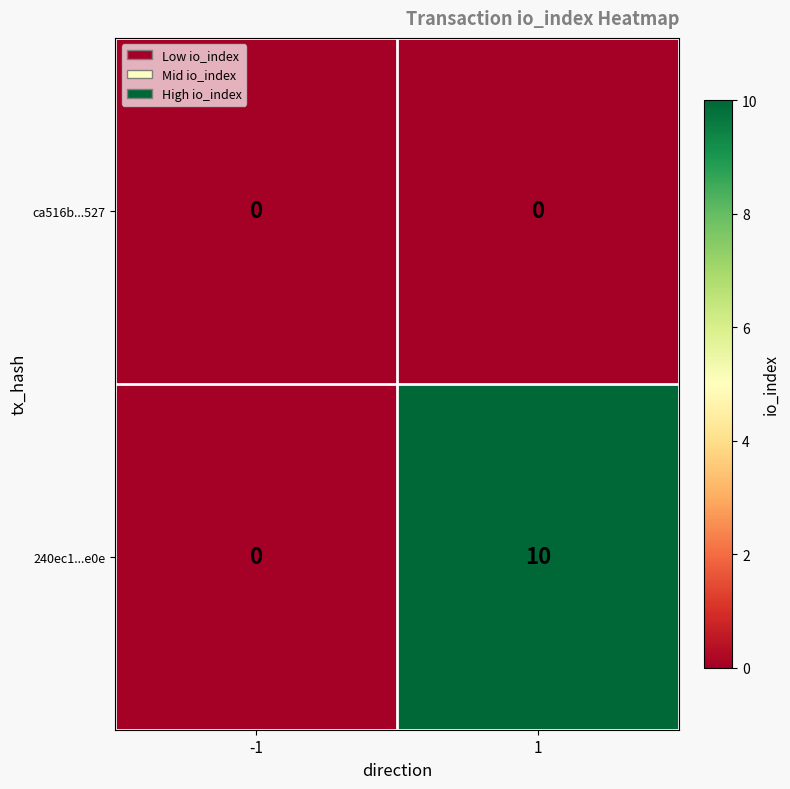

At how many categories does at least one series exceed 8?

1